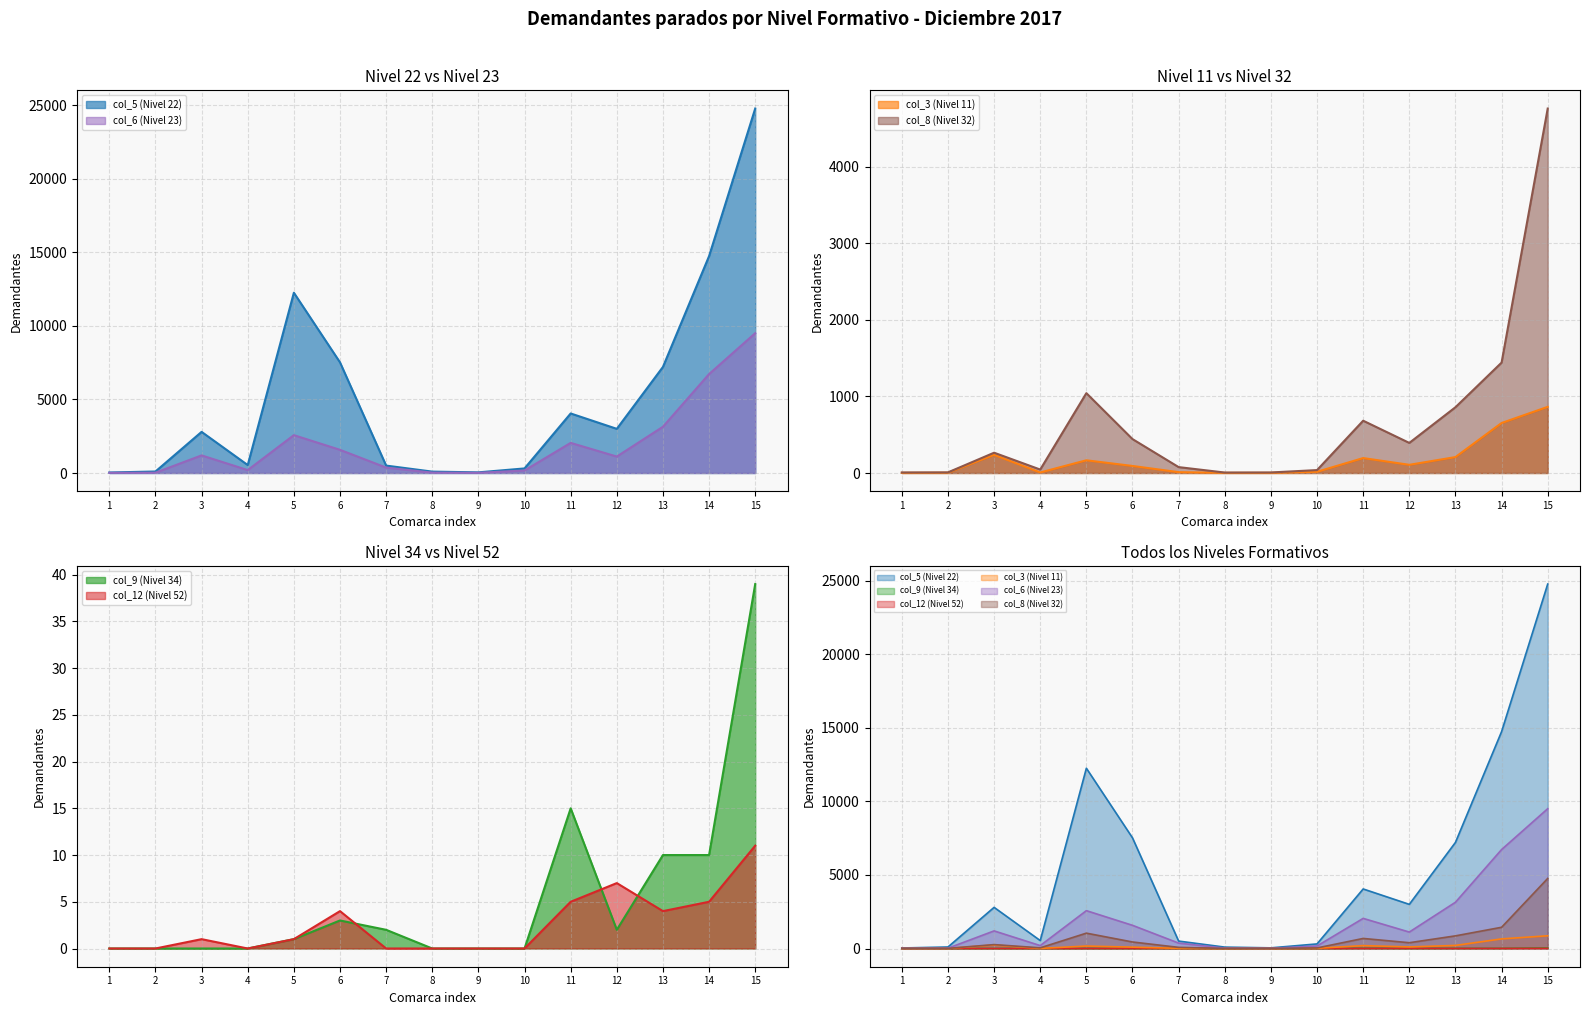

Reading left to right, what are all the values shown in this chart?

col_5 (Nivel 22): 35	102	2795	540	12248	7517	504	94	44	311	4045	3000	7207	14735	24761
col_9 (Nivel 34): 0	0	0	0	1	3	2	0	0	0	15	2	10	10	39
col_12 (Nivel 52): 0	0	1	0	1	4	0	0	0	0	5	7	4	5	11
col_3 (Nivel 11): 2	4	237	7	166	92	11	2	2	16	195	107	208	653	864
col_6 (Nivel 23): 12	20	1196	198	2571	1575	367	25	12	170	2046	1117	3142	6722	9498
col_8 (Nivel 32): 7	8	265	45	1043	443	77	6	7	38	683	393	859	1442	4760